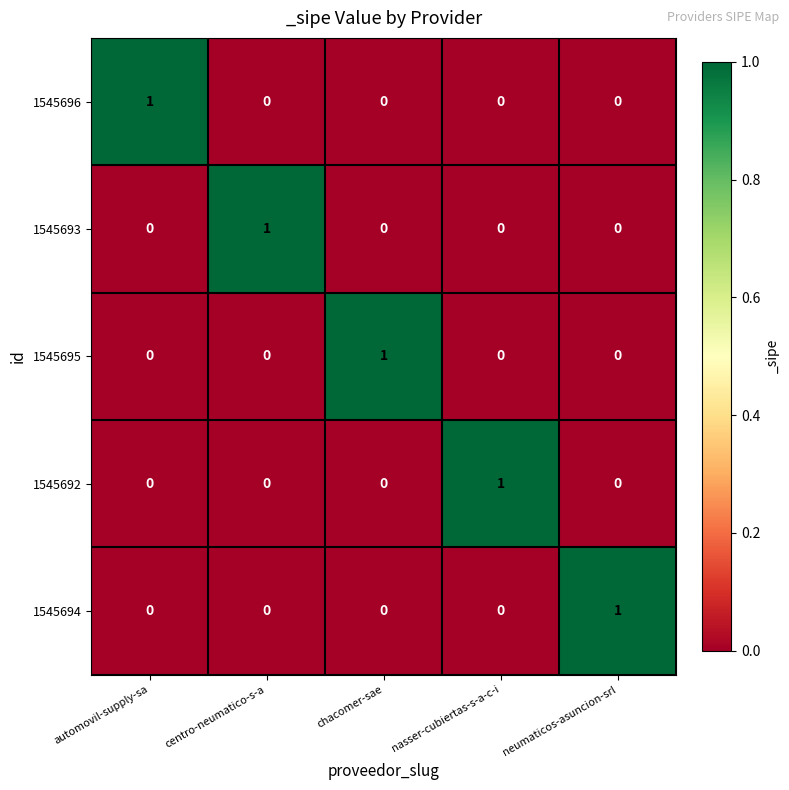

Is it true that 1545695 equals 1 at chacomer-sae?

True